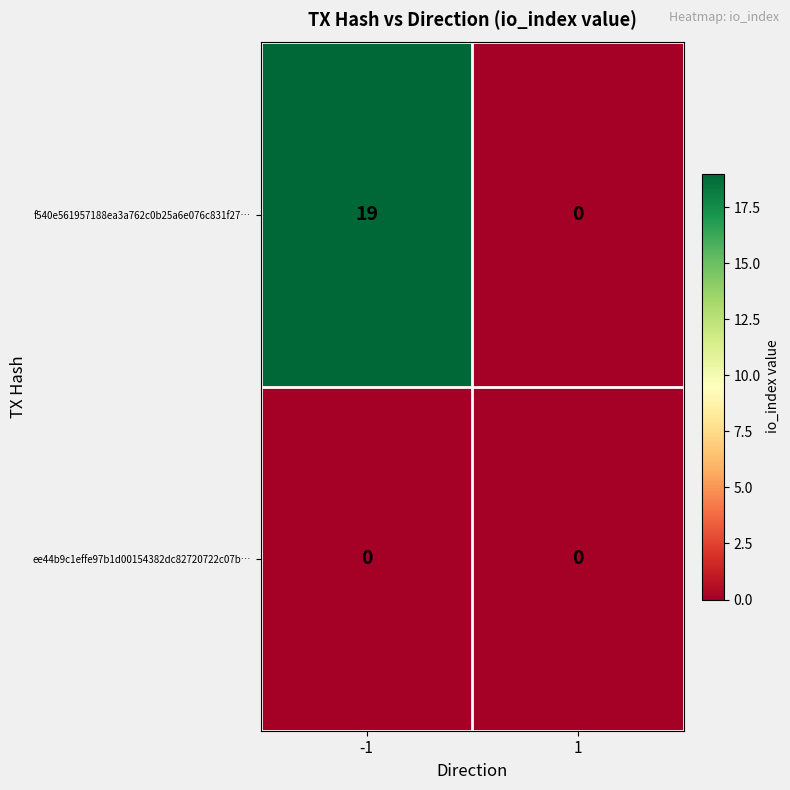

Rank the series by their maximum value, from lowest to highest.

ee44b9c1effe97b1d00154382dc82720722c07b…, f540e561957188ea3a762c0b25a6e076c831f27…